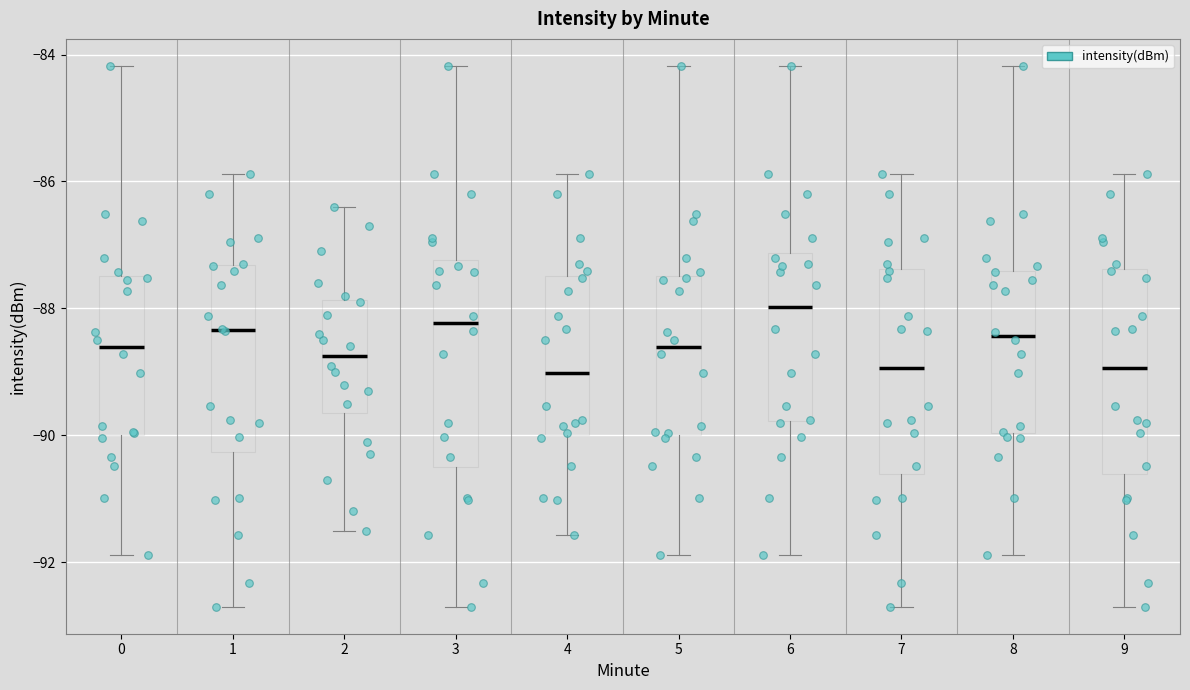

Where does the upper whisker of the box at x = 8 end on the y-axis? The values are not printed on the chart, so give them approximately, as read against the axis.

-84.2